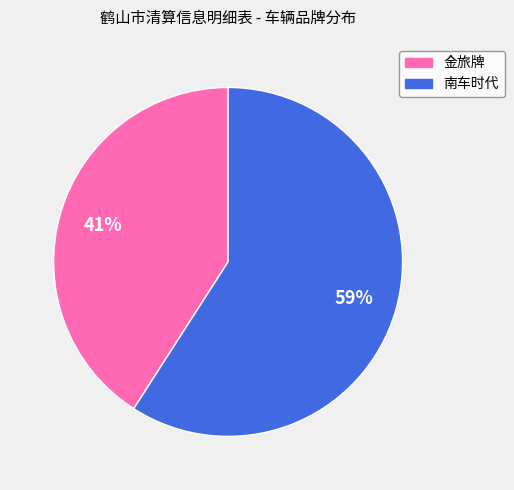

Does 南车时代 account for over 50% of the chart?

Yes